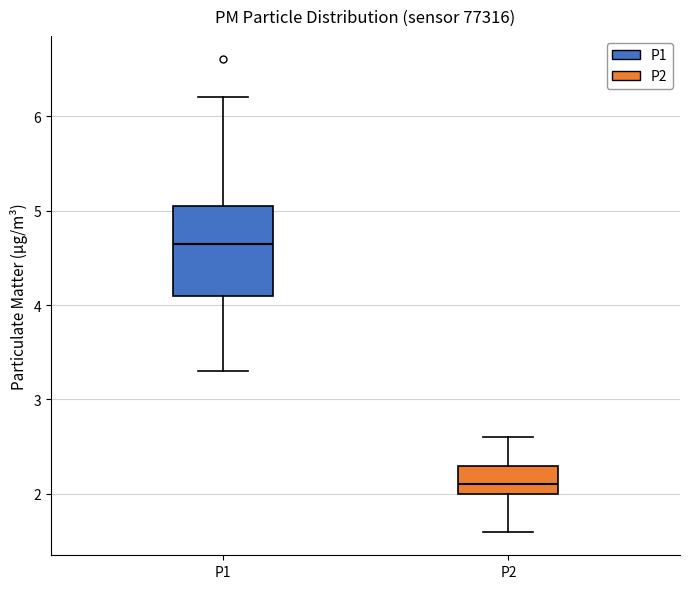

Reading left to right, read every box against the y-axis: the position of its median line, the range the box covers, and the ends of its whiskers. The values are not printed on the chart, so give them approximately, as read against the axis.

P1: median 4.7, box 4.1 to 5.1, whiskers 3.3 to 6.2
P2: median 2.1, box 2.0 to 2.3, whiskers 1.6 to 2.6